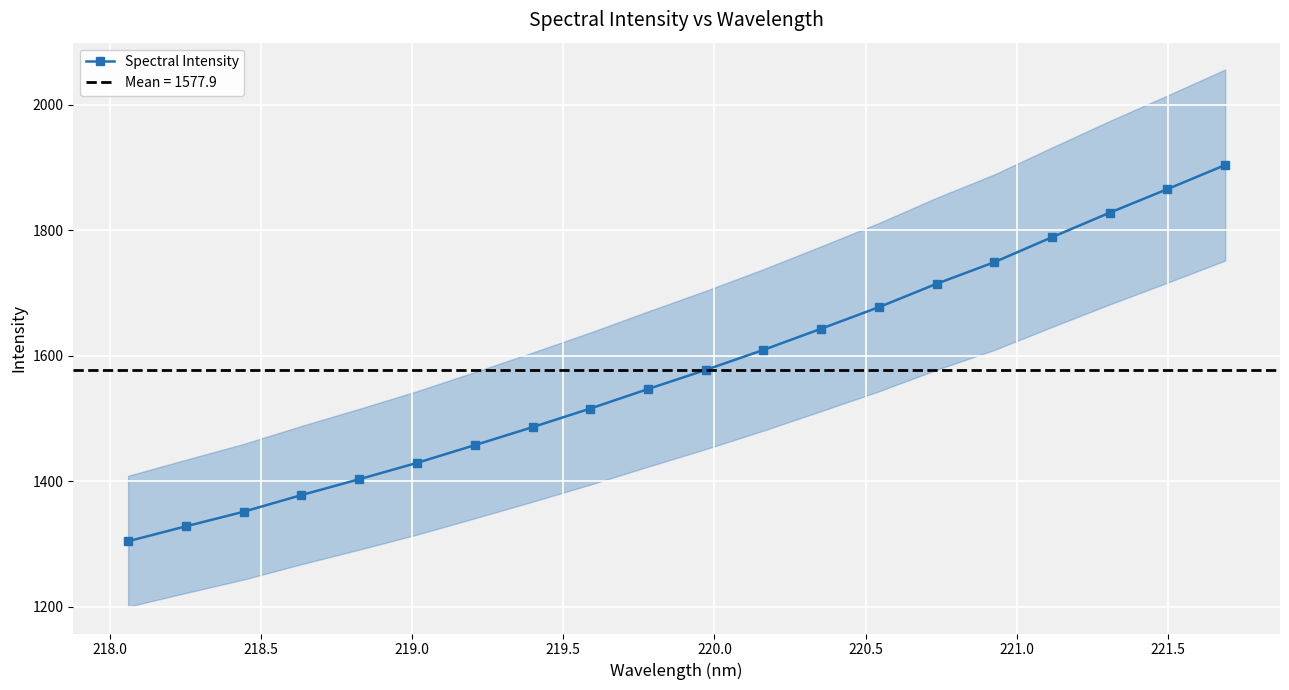

How many lines are shown in the chart?

1